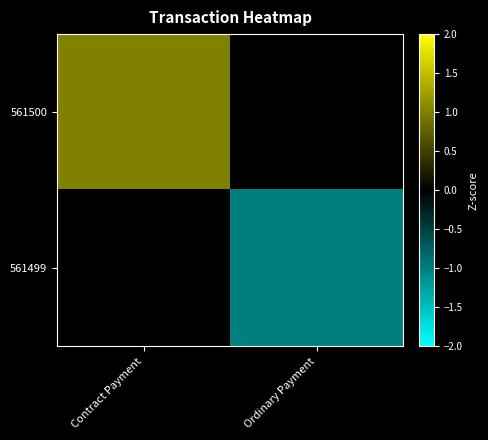

Which has a higher value, Ordinary Payment or Contract Payment?

Contract Payment